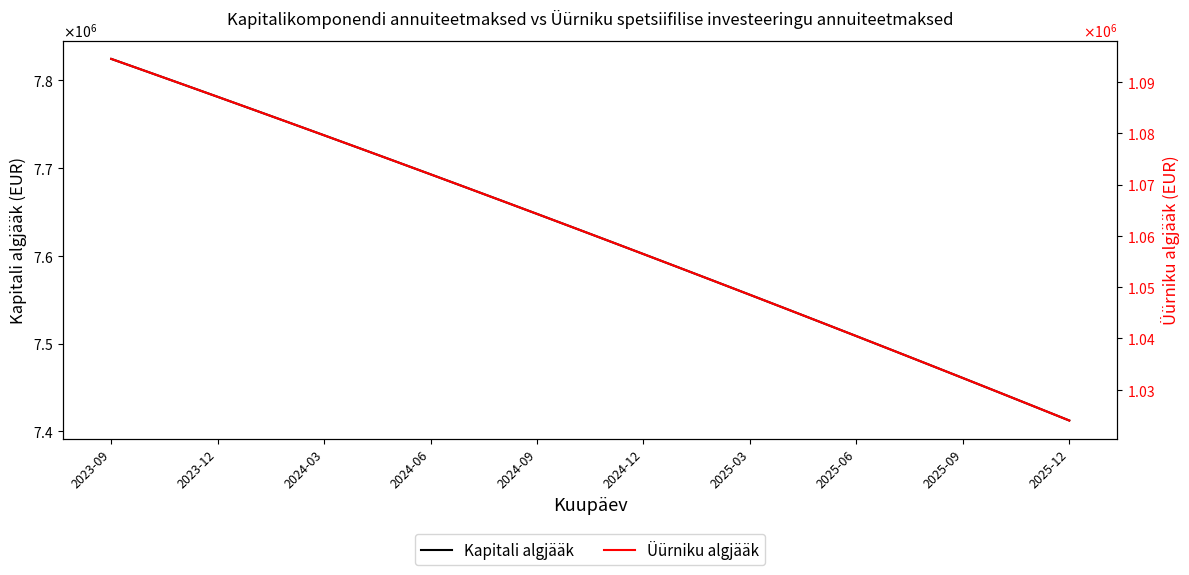

Is it true that Üürniku algjääk equals 1627959.7 at 2025-12?

False